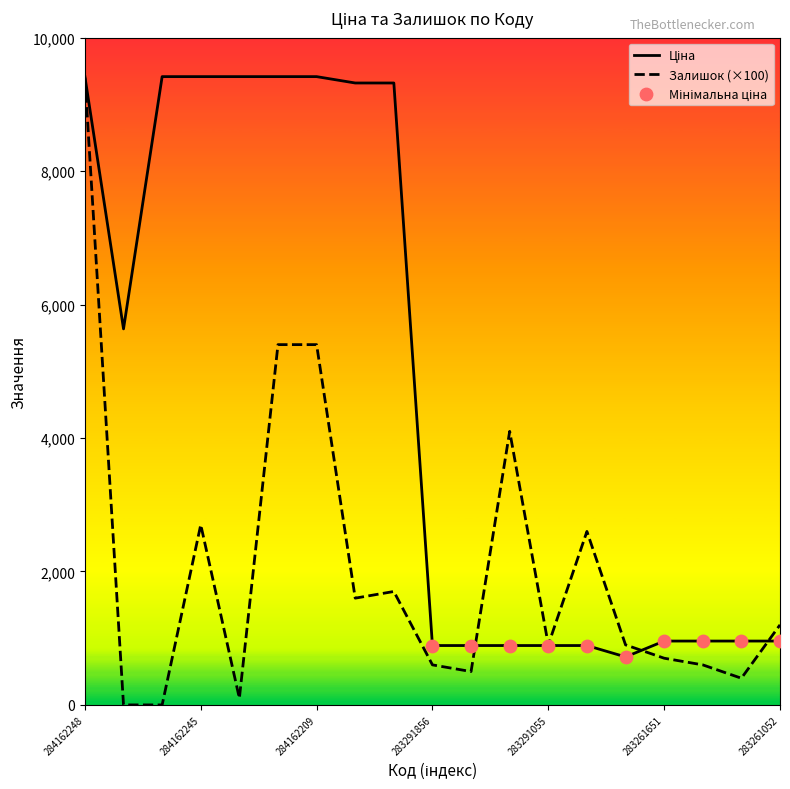

What is the maximum value for Залишок (×100)?

9400.0